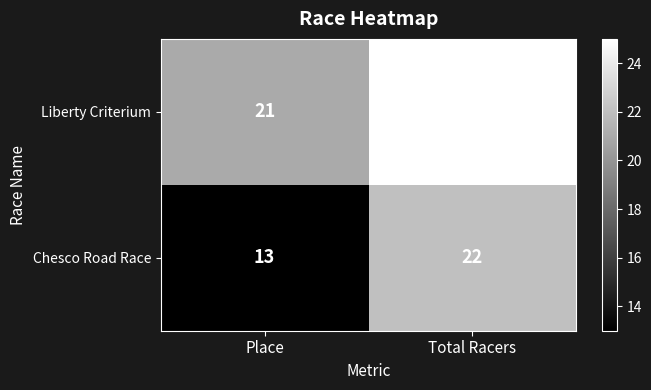

At which category is the sum across all series the highest?

Total Racers